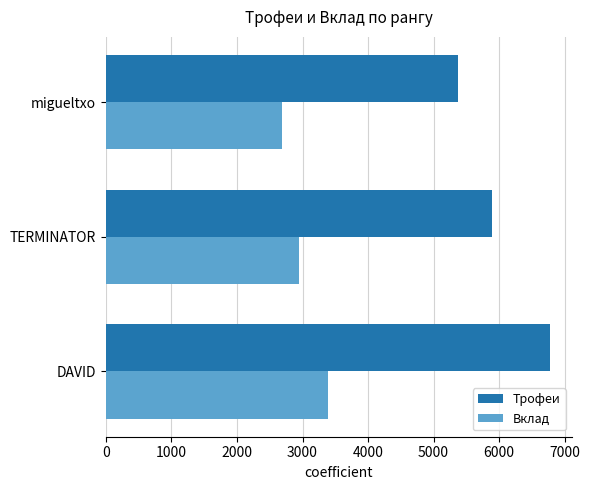

What is the minimum value shown in the chart?

2690